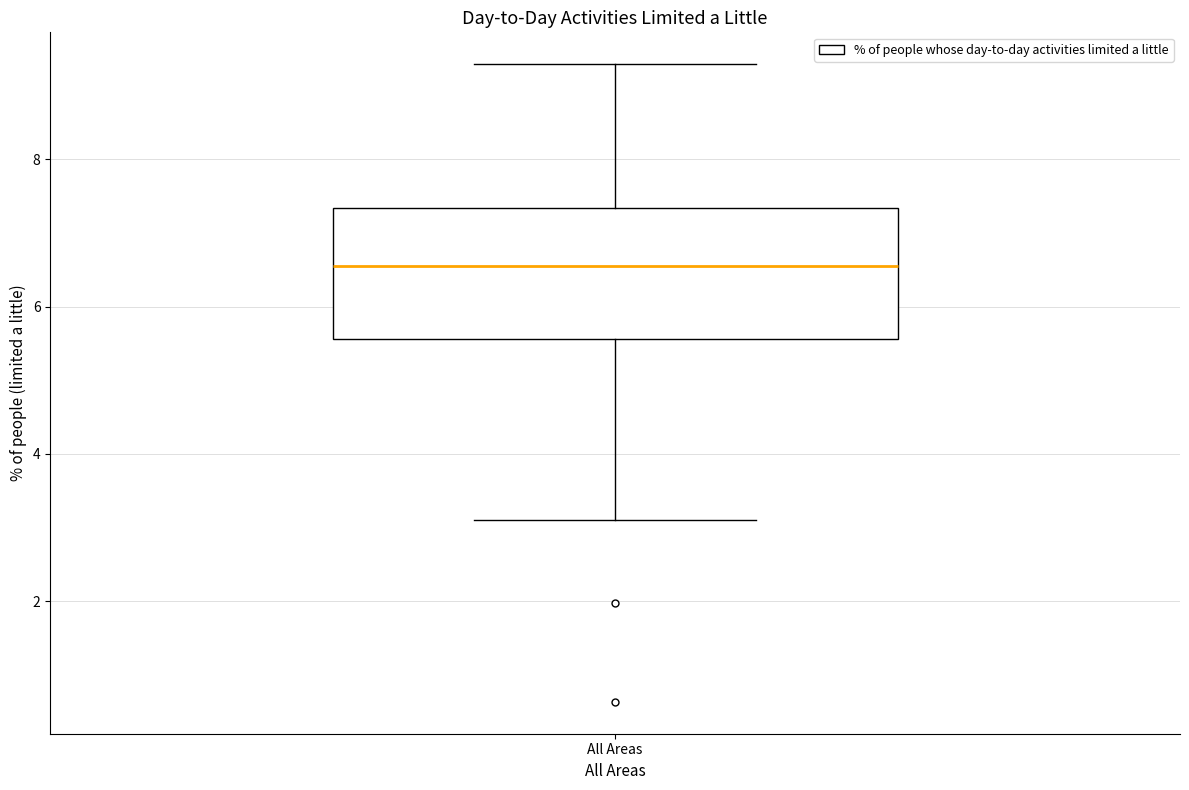

Where is the lower edge of the box for All Areas on the y-axis? The values are not printed on the chart, so give them approximately, as read against the axis.

5.6